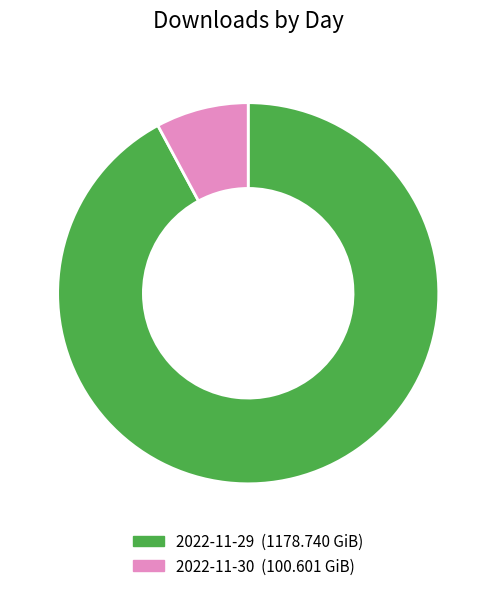

How many slices are in this pie chart?

2